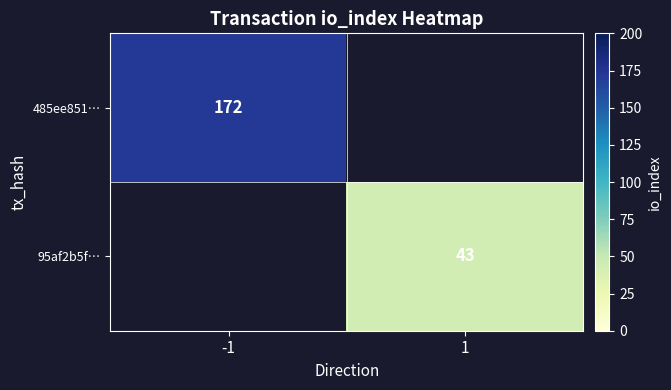

The 95af2b5f… series shows 57 at 1. True or false?

False